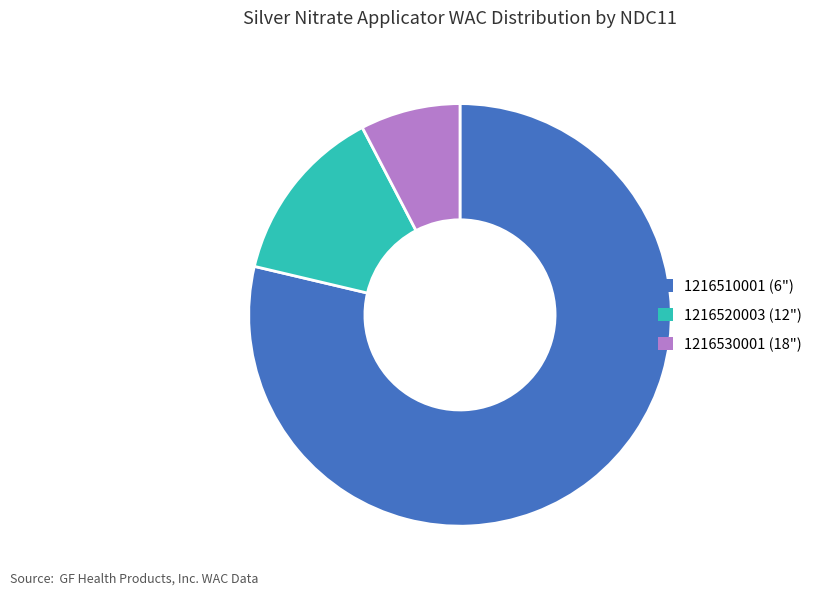

Rank the categories by value from lowest to highest.

1216530001, 1216520003, 1216510001